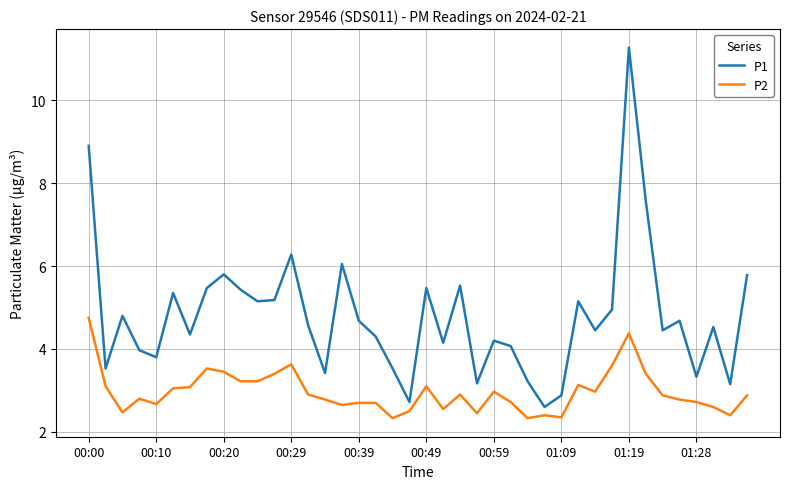

Which series has the largest total across all categories?

P1